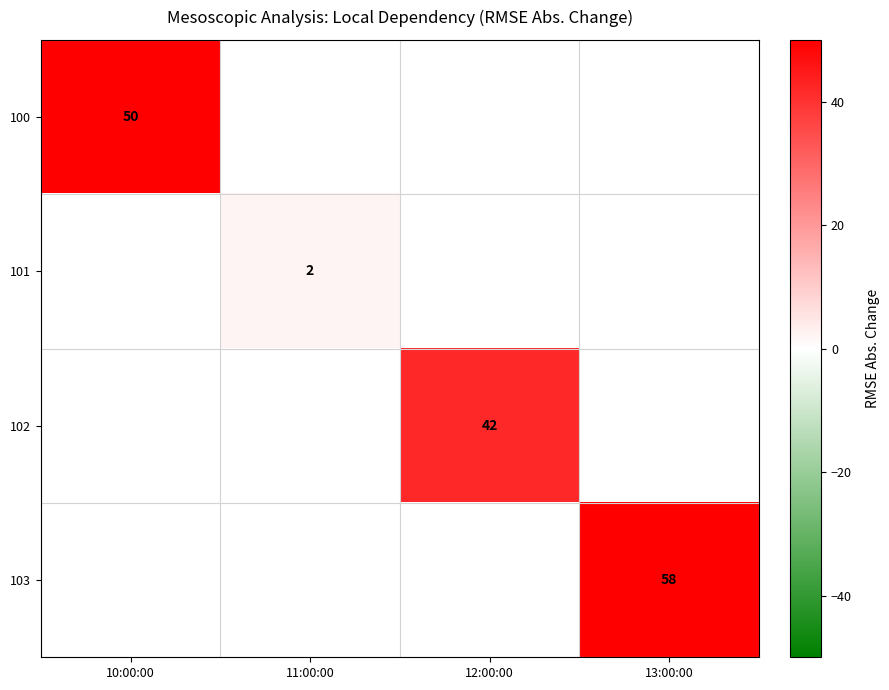

True or false: 100 has a value of 76 at 10:00:00.

False